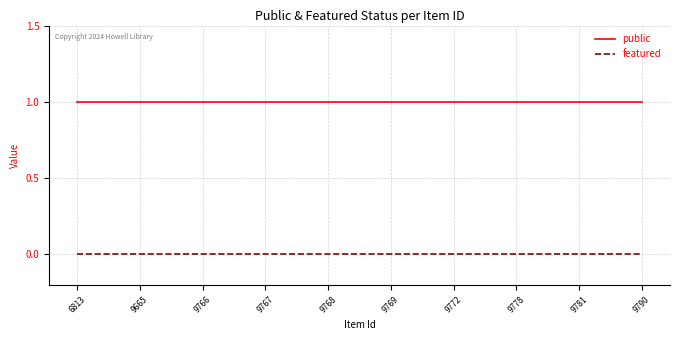

Rank the series by their average value, from lowest to highest.

featured, public